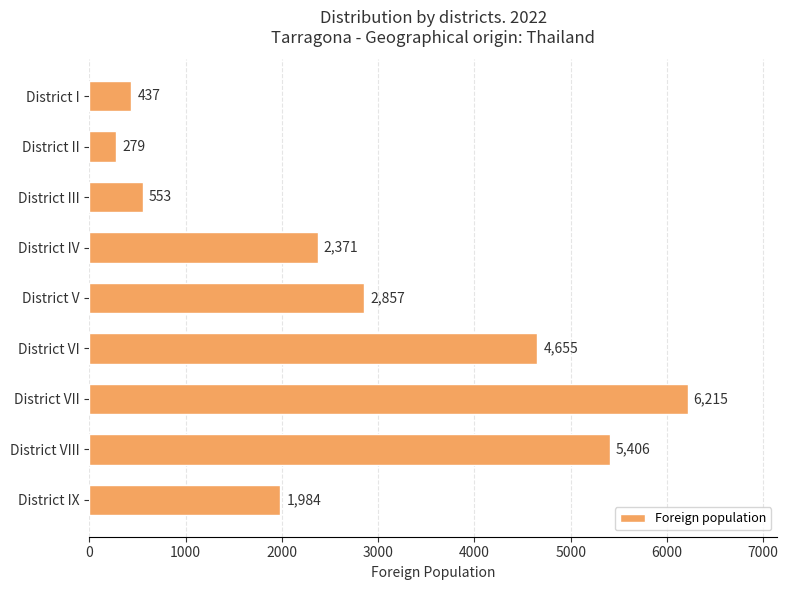

True or false: the data shows 4655 at District VI.

True